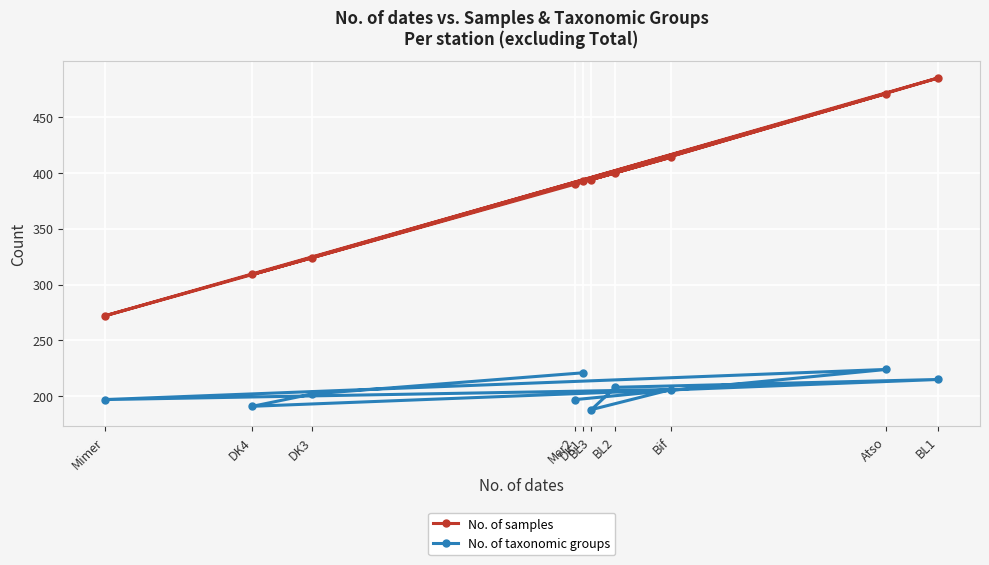

What is the value of the No. of samples point at the 1st from the left?

272